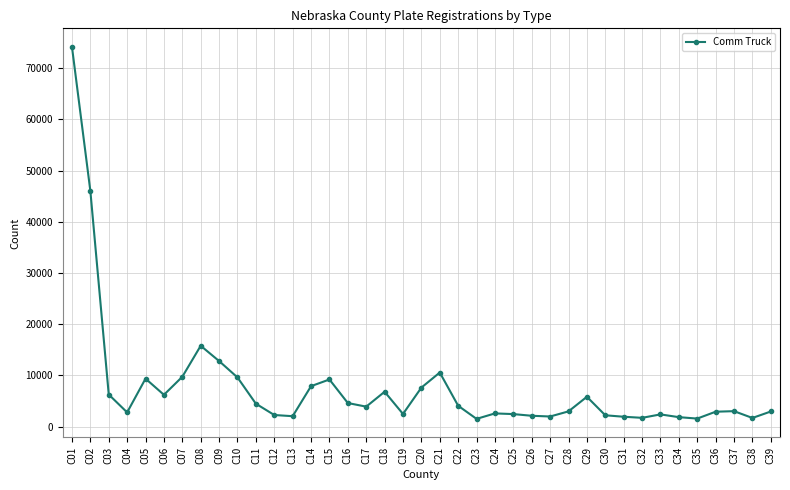

Where is the first local minimum?

C04